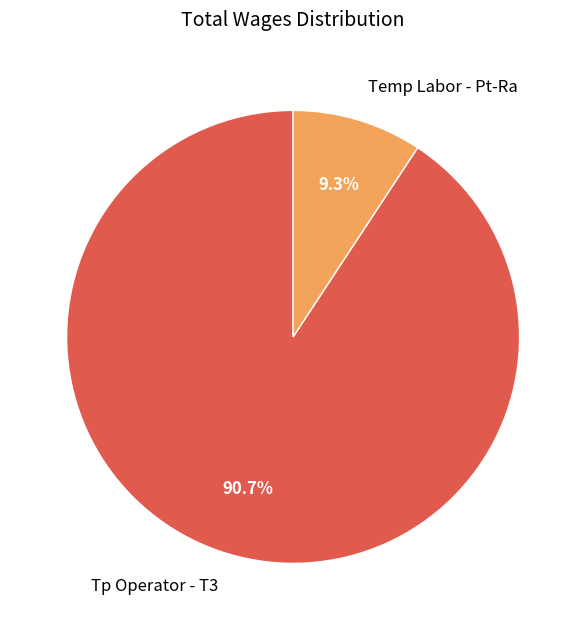

How many segments does this pie chart have?

2